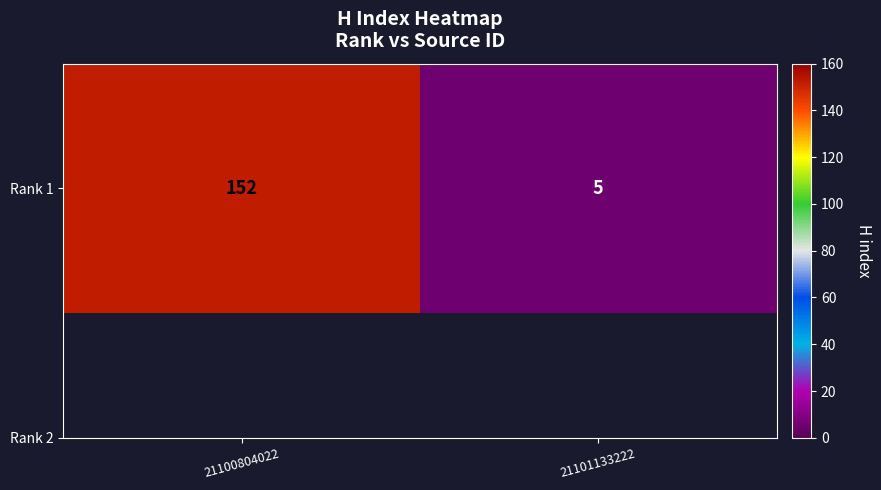

What is the change in value from 21100804022 to 21101133222?

-147